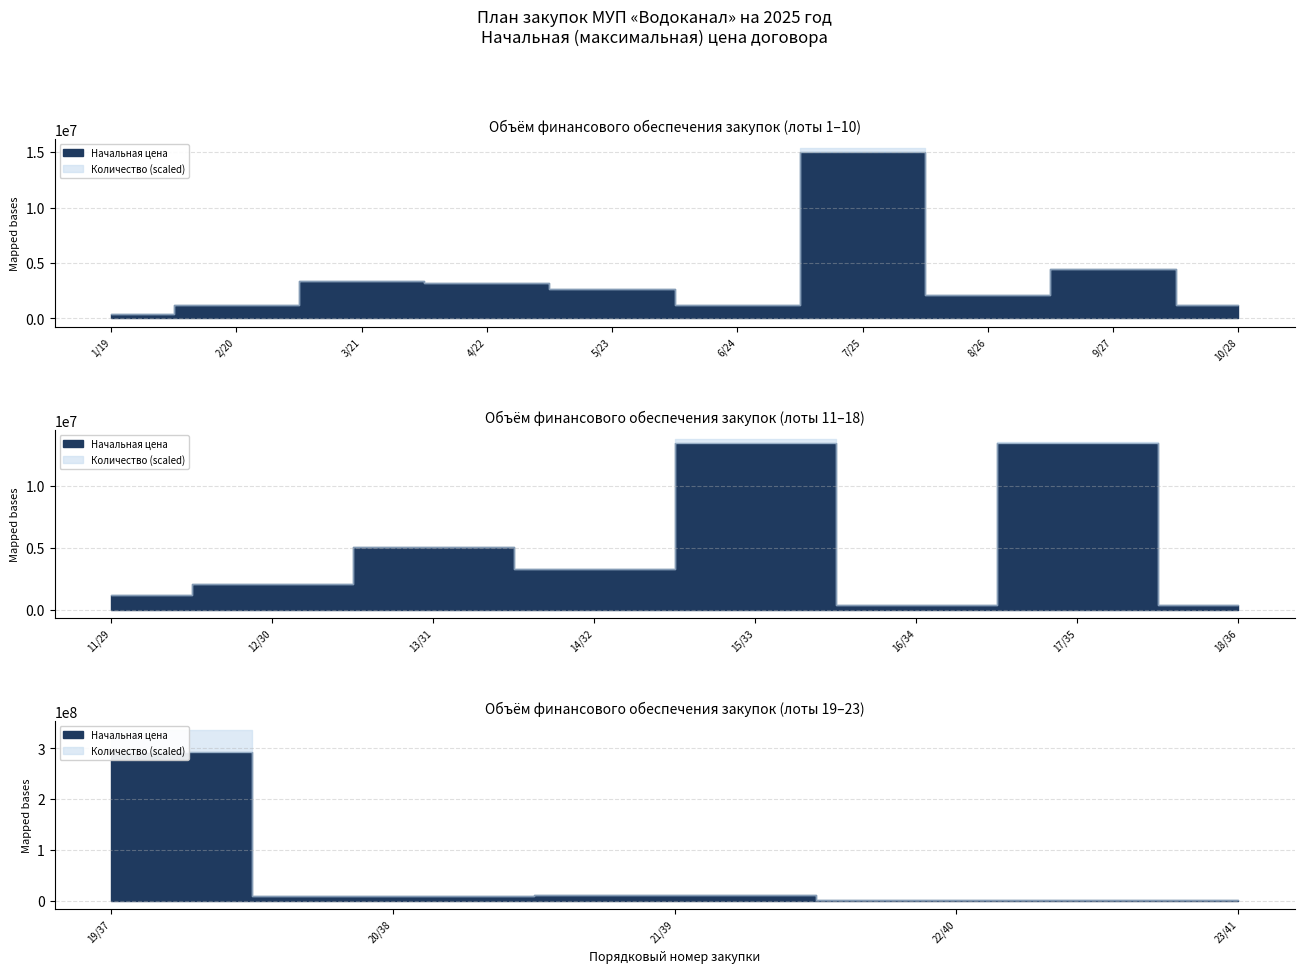

Between 15/33 and 14/32, which is larger?

15/33